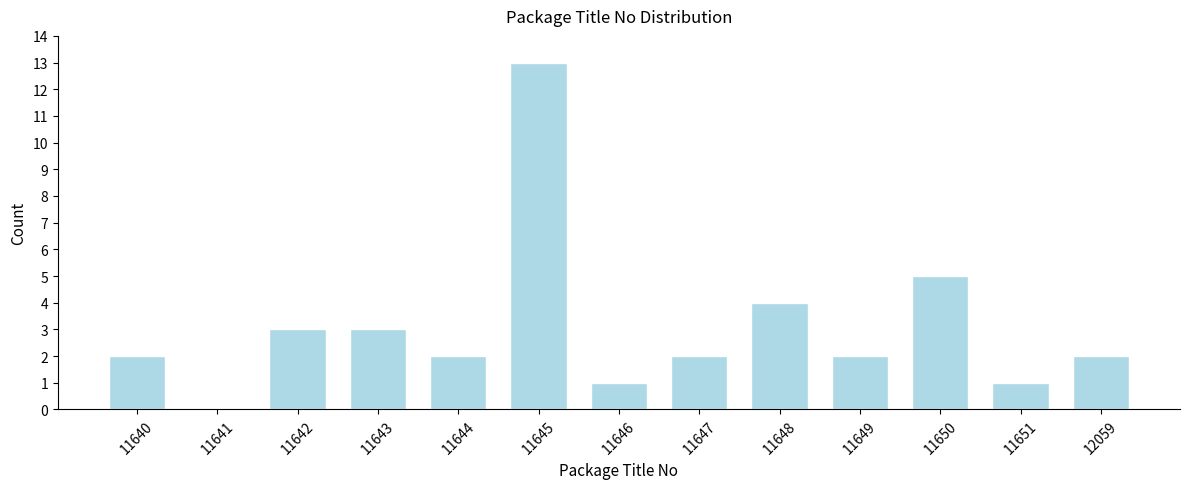

Reading left to right, transcribe all the data shown in this chart.

11640=2	11641=0	11642=3	11643=3	11644=2	11645=13	11646=1	11647=2	11648=4	11649=2	11650=5	11651=1	12059=2